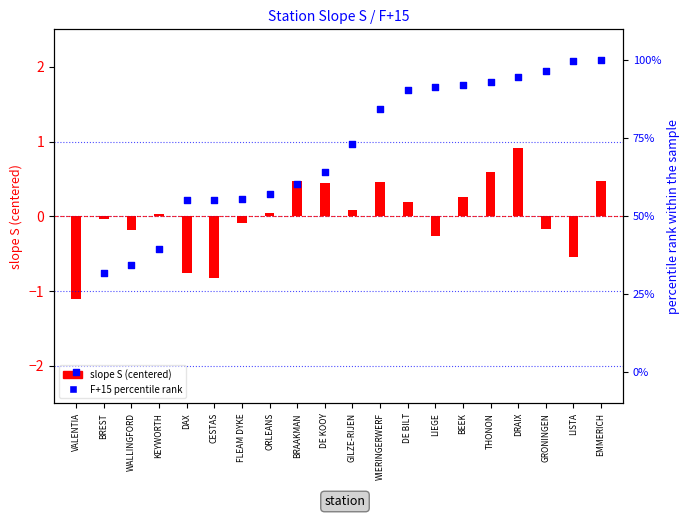

What is the total value across all series at FLEAM DYKE?

55.3